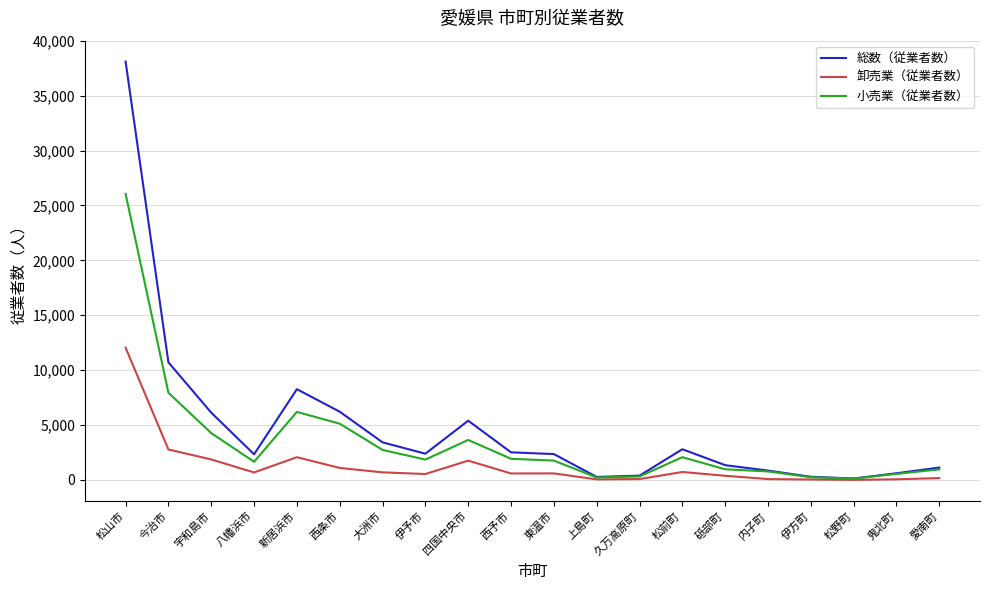

What position from the left is 八幡浜市?

4